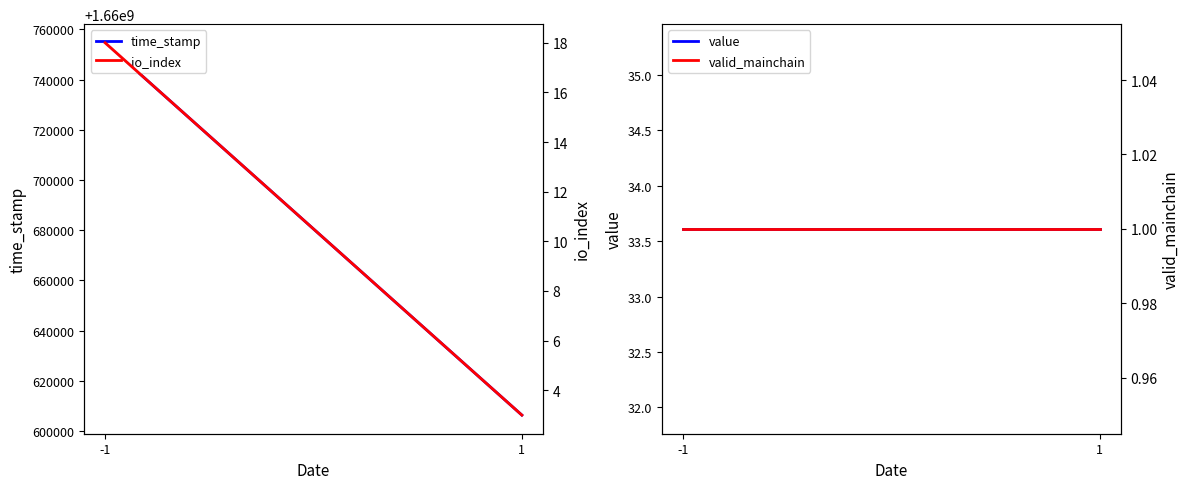

Is it true that value equals 44.1 at -1?

False